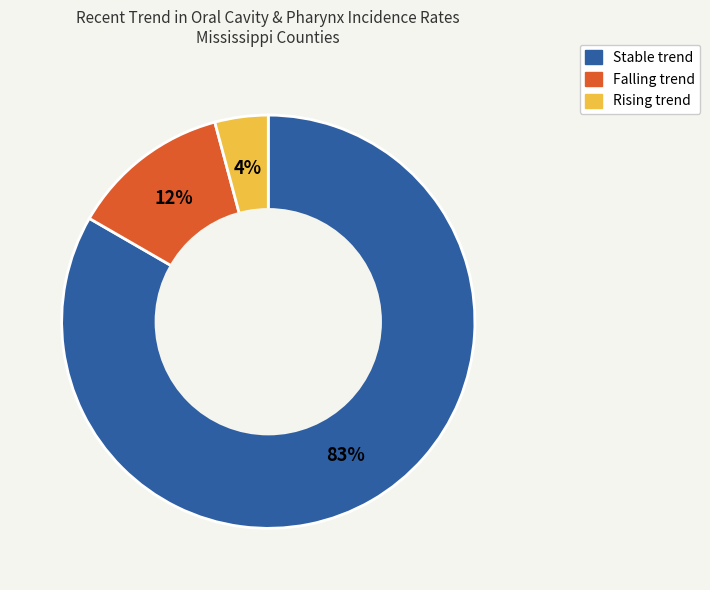

Does any single category account for the majority?

Yes